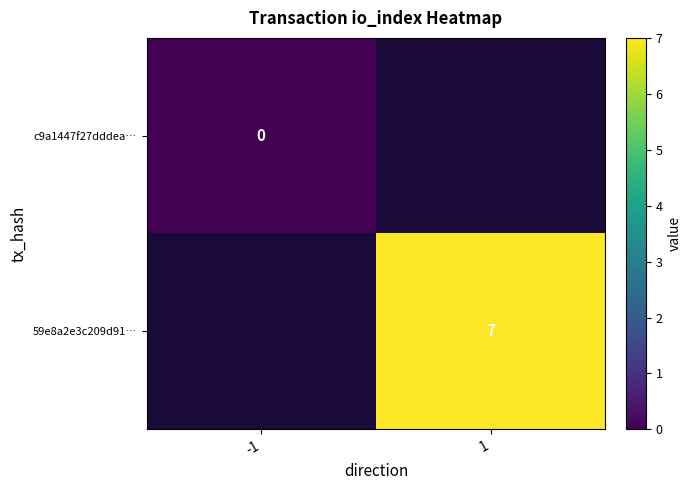

Is it true that 59e8a2e3c209d91… equals 7 at 1?

True